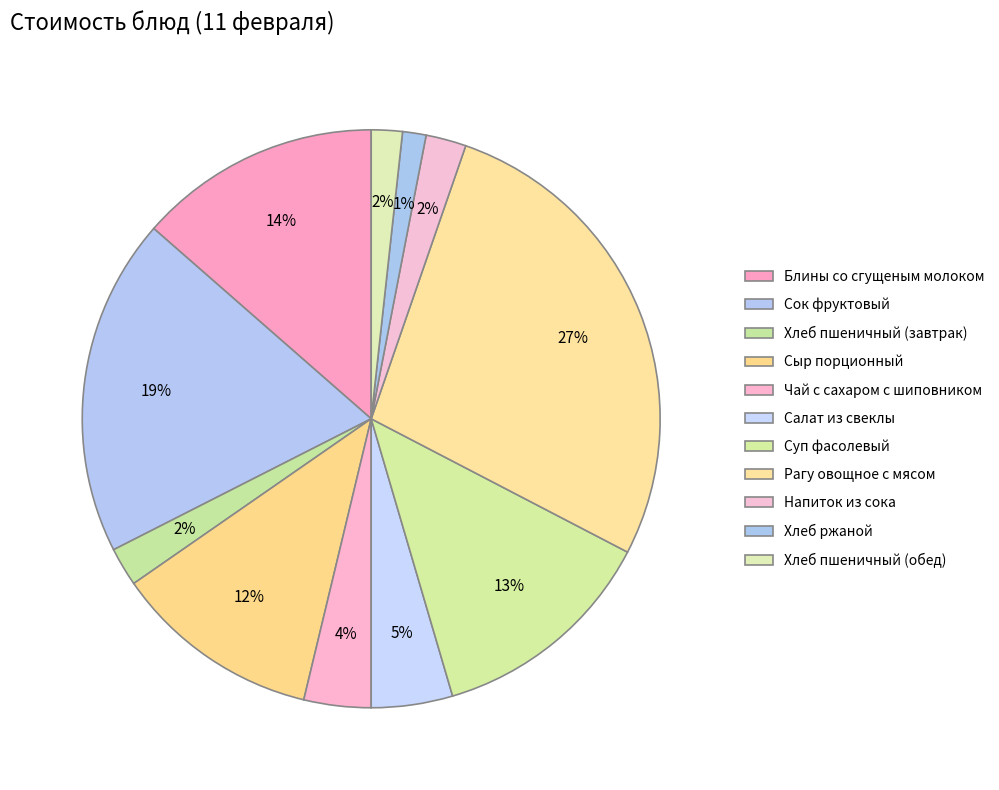

Approximately how many times larger is the value at Салат из свеклы compared to Рагу овощное с мясом?

0.2